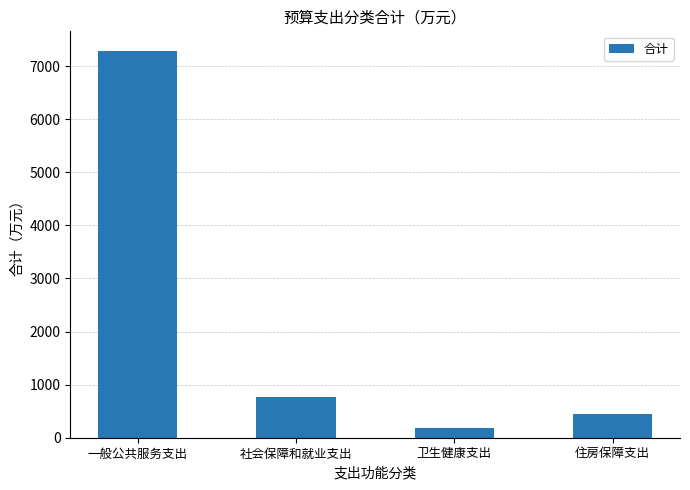

What is the sum of the values at 卫生健康支出 and 一般公共服务支出?

7467.6